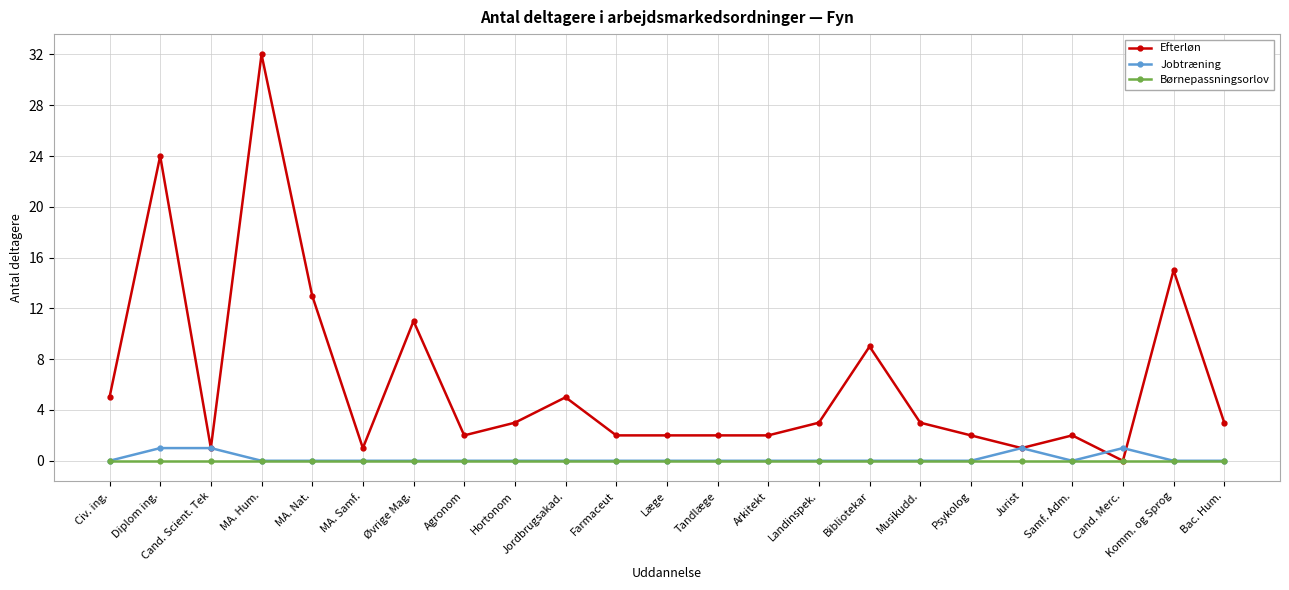

Is it true that Børnepassningsorlov equals 0 at MA. Hum.?

True